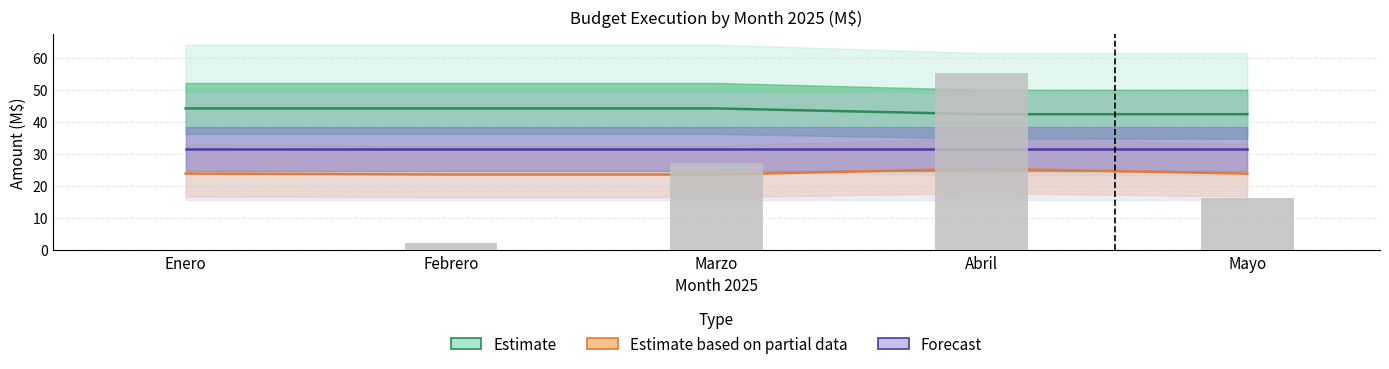

How many groups of bars are there?

5